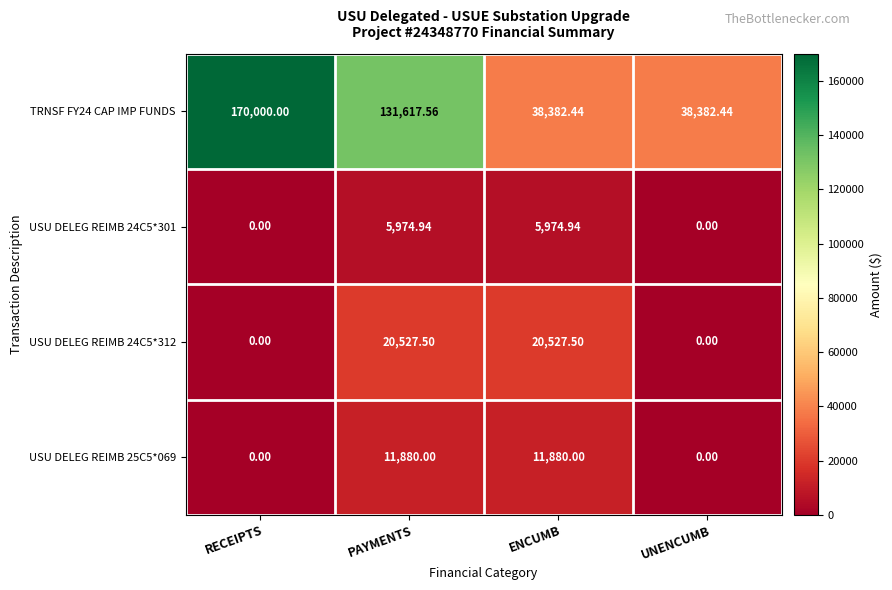

Is the value of TRNSF FY24 CAP IMP FUNDS at UNENCUMB greater than the value of USU DELEG REIMB 25C5*069 at RECEIPTS?

Yes